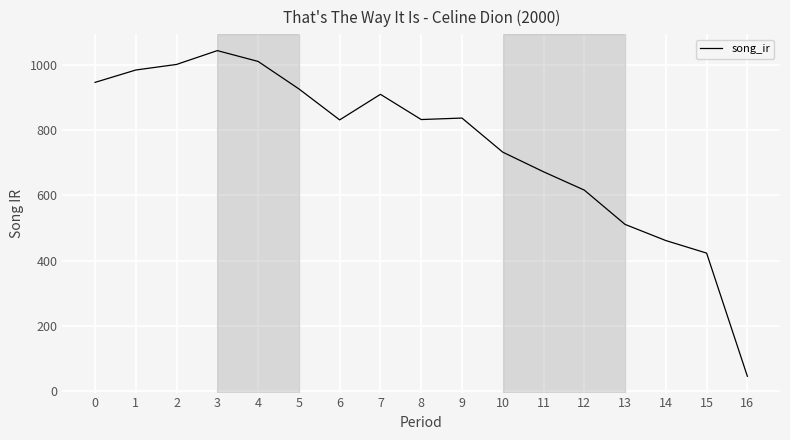

Between 16 and 8, which is larger?

8